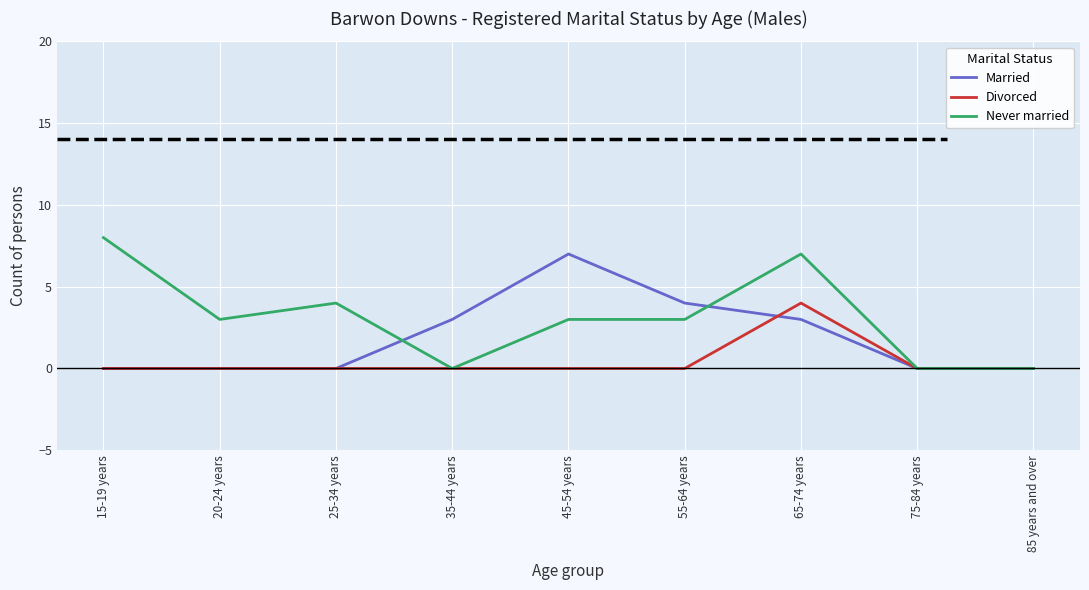

Count the number of categories in the chart.

9